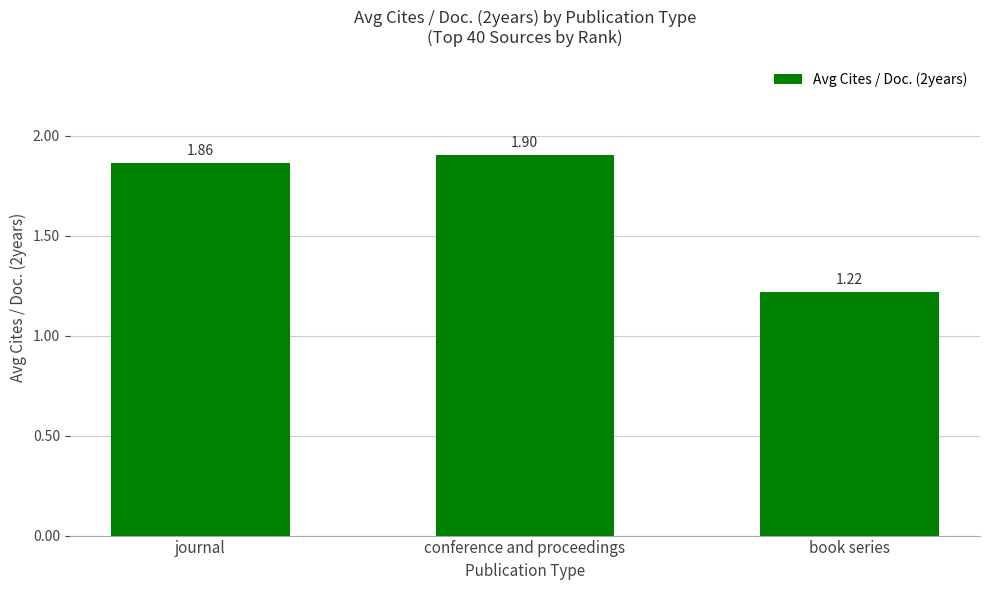

What is the value of the 2nd bar from the left?

1.9